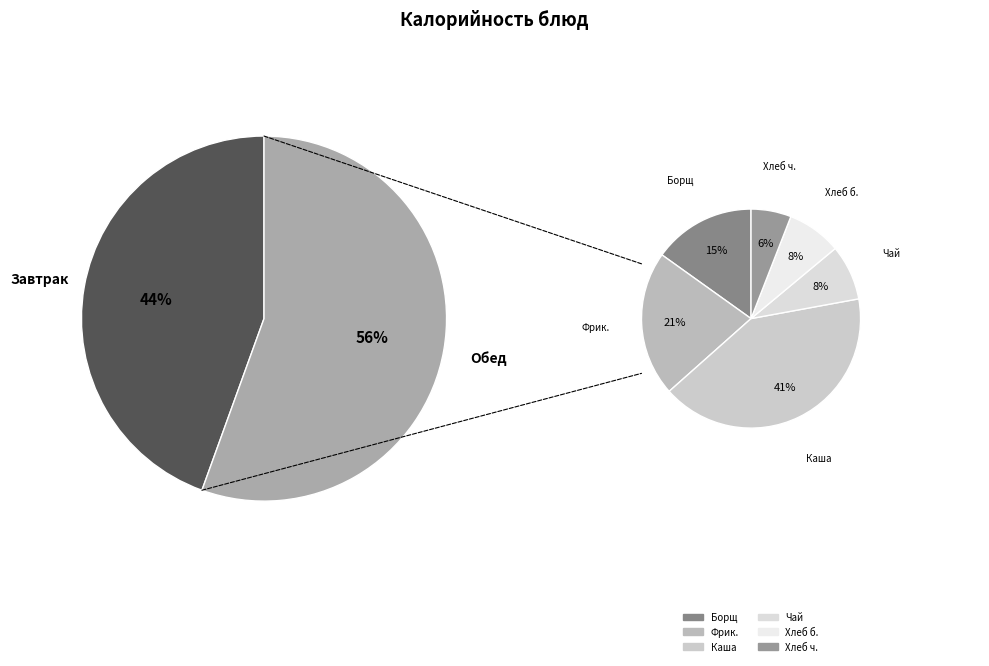

The Фрикадельки в соусе slice represents 12% of the pie. True or false?

True